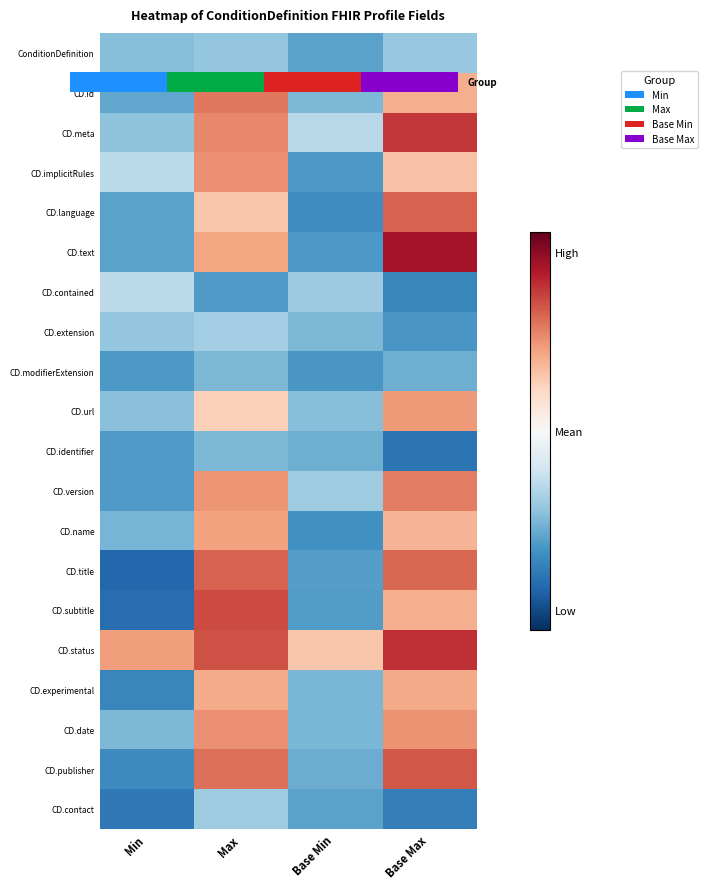

What is the total value across all series at Max?

13.9